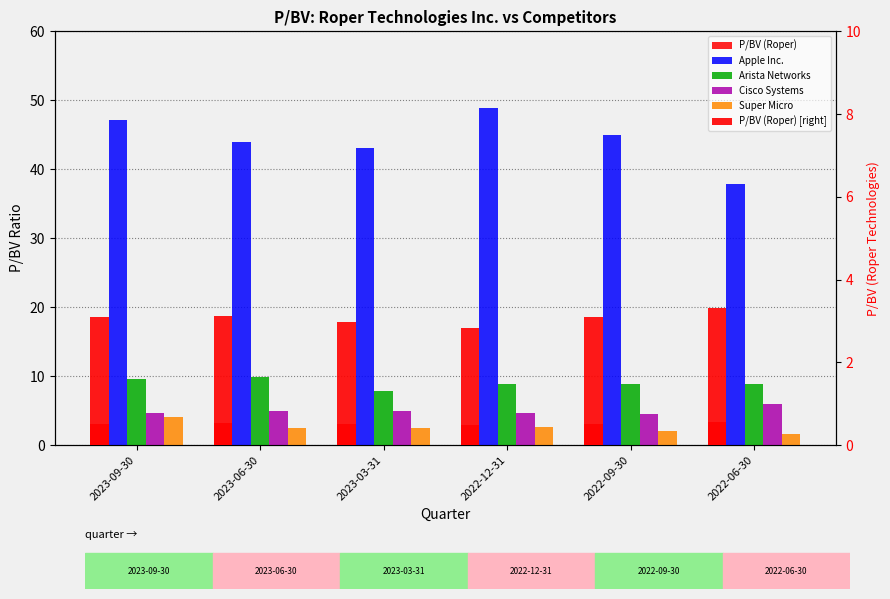

Which category has the lowest value across all series?

2022-06-30